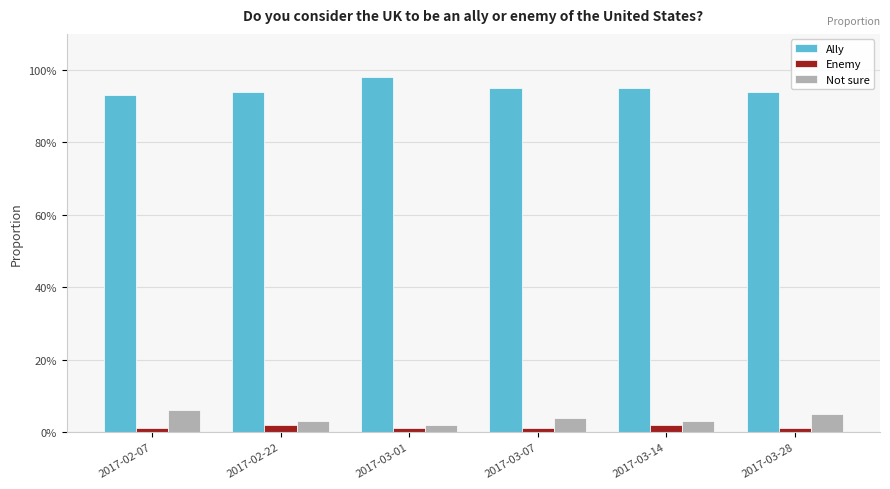

What are all the series names shown in the legend?

Ally, Enemy, Not sure